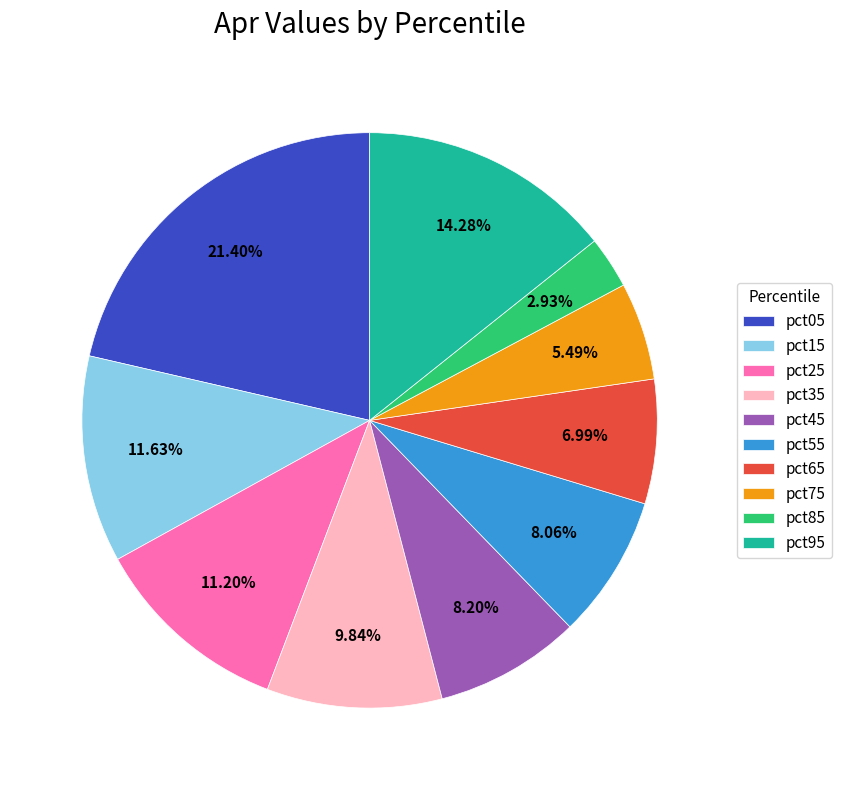

Which has a higher value, pct45 or pct75?

pct45